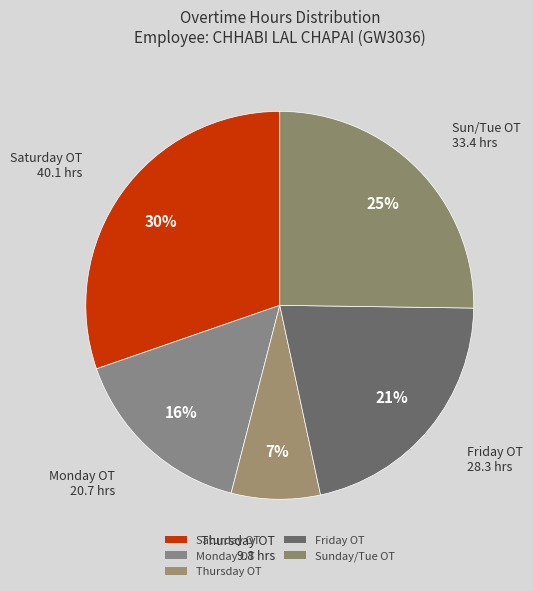

Count the number of slices in the pie.

5